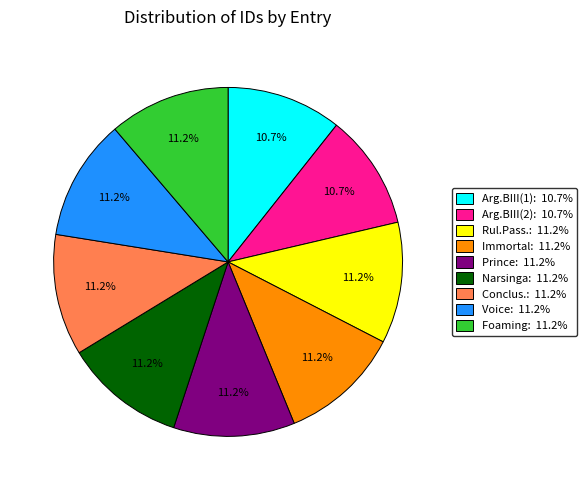

Is the sum of Foaming: 11.2% and Arg.BIII(1): 10.7% greater than half?

No